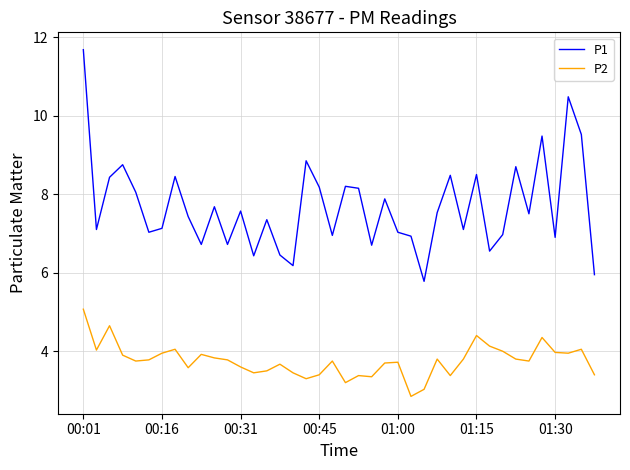

List the series in order of their overall mean, lowest first.

P2, P1